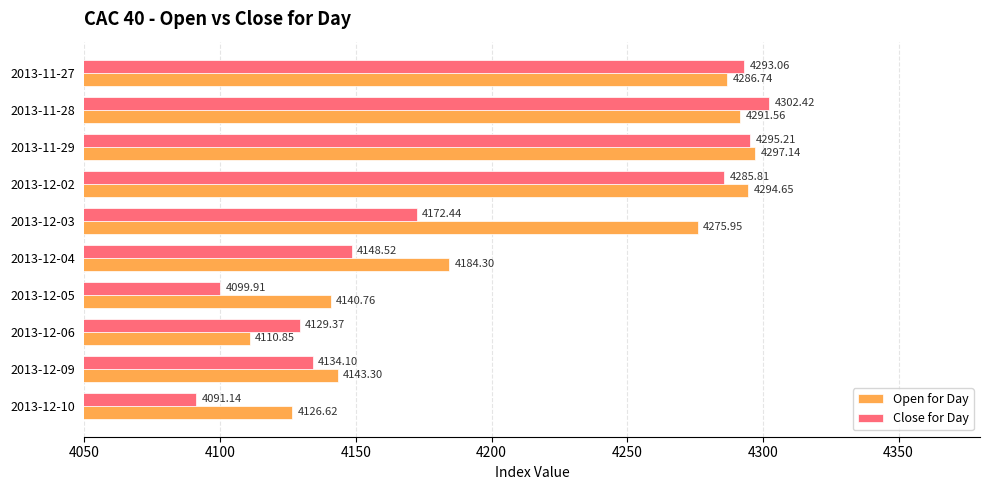

What is the sum of the Close for Day values at 2013-12-09 and 2013-12-02?

8419.9